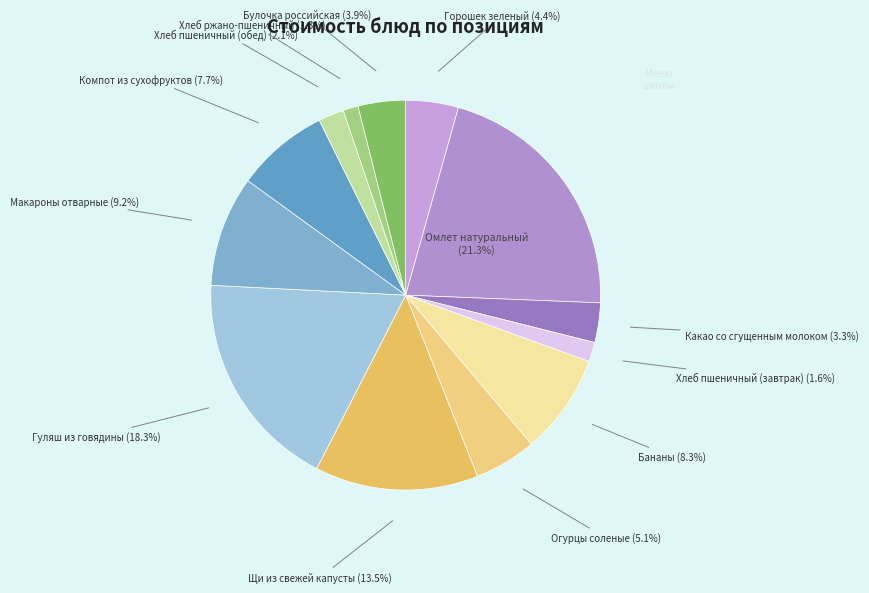

Is it true that Горошек зеленый is 4% of the pie?

True